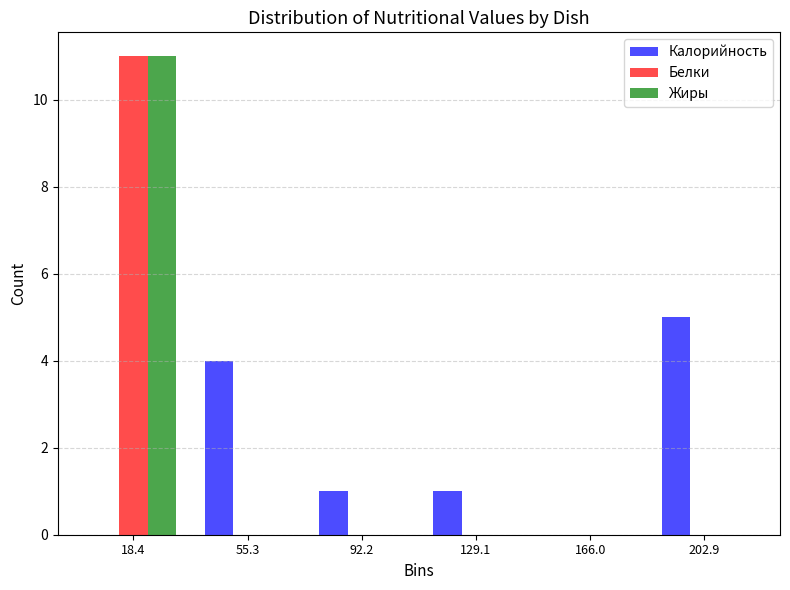

Reading left to right, extract all data points from this chart.

Калорийность: 18.4=0	55.3=4	92.2=1	129.1=1	166.0=0	202.9=5
Белки: 18.4=11	55.3=0	92.2=0	129.1=0	166.0=0	202.9=0
Жиры: 18.4=11	55.3=0	92.2=0	129.1=0	166.0=0	202.9=0